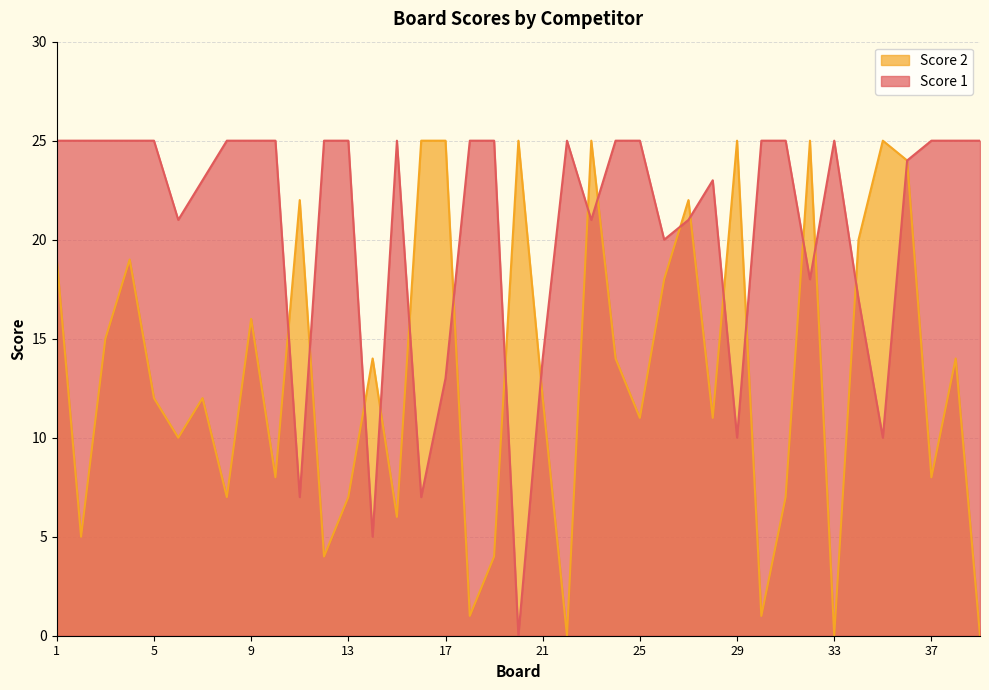

Reading right to left, what are all the values shown in this chart?

Score 1: 25	25	25	24	10	17	25	18	25	25	10	23	21	20	25	25	21	25	14	0	25	25	13	7	25	5	25	25	7	25	25	25	23	21	25	25	25	25	25
Score 2: 0	14	8	24	25	20	0	25	7	1	25	11	22	18	11	14	25	0	12	25	4	1	25	25	6	14	7	4	22	8	16	7	12	10	12	19	15	5	19